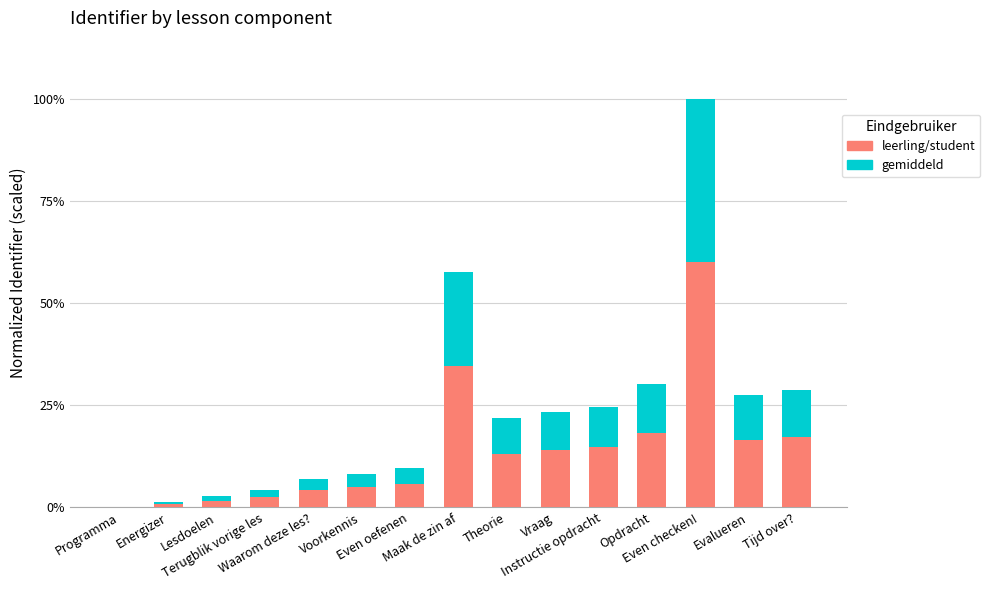

What is the sum of all leerling/student values?

207.9